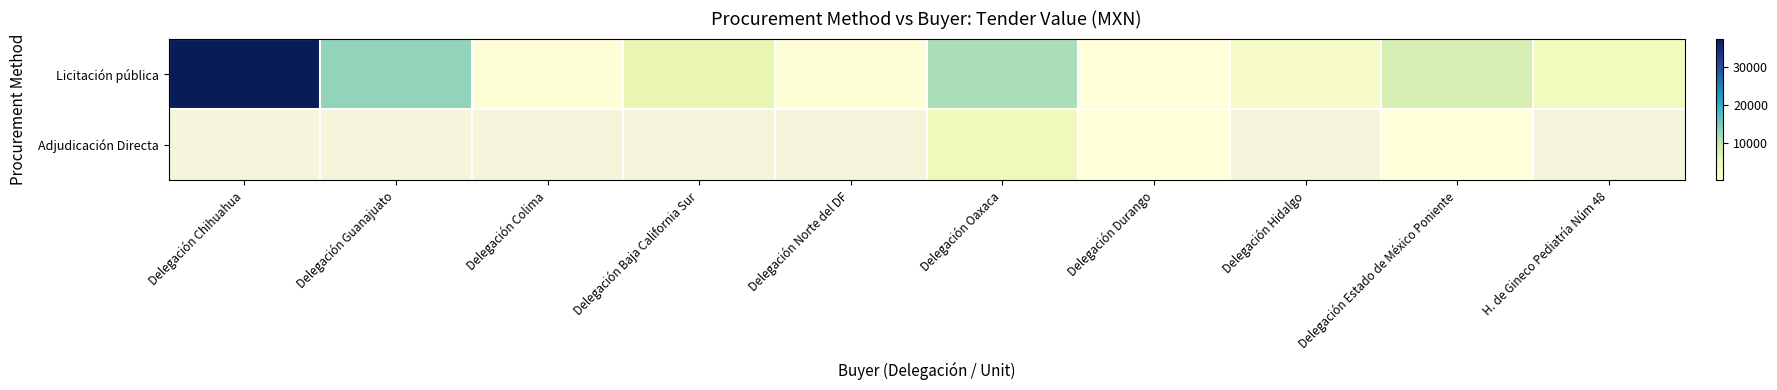

What is the smallest value displayed?

362.2